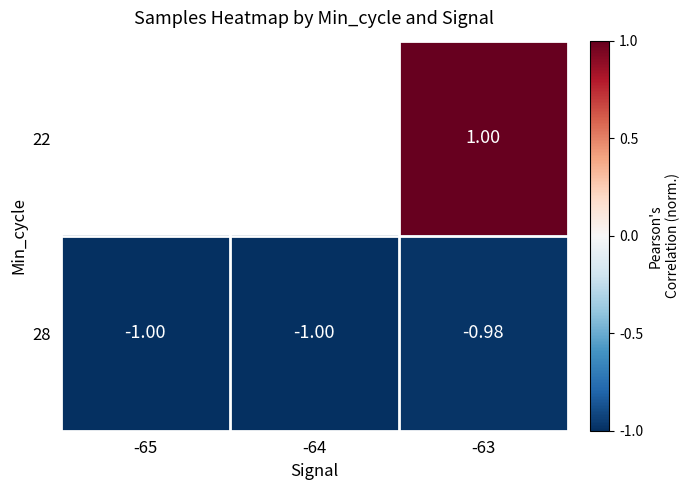

Rank the series by their average value, from lowest to highest.

22, 28